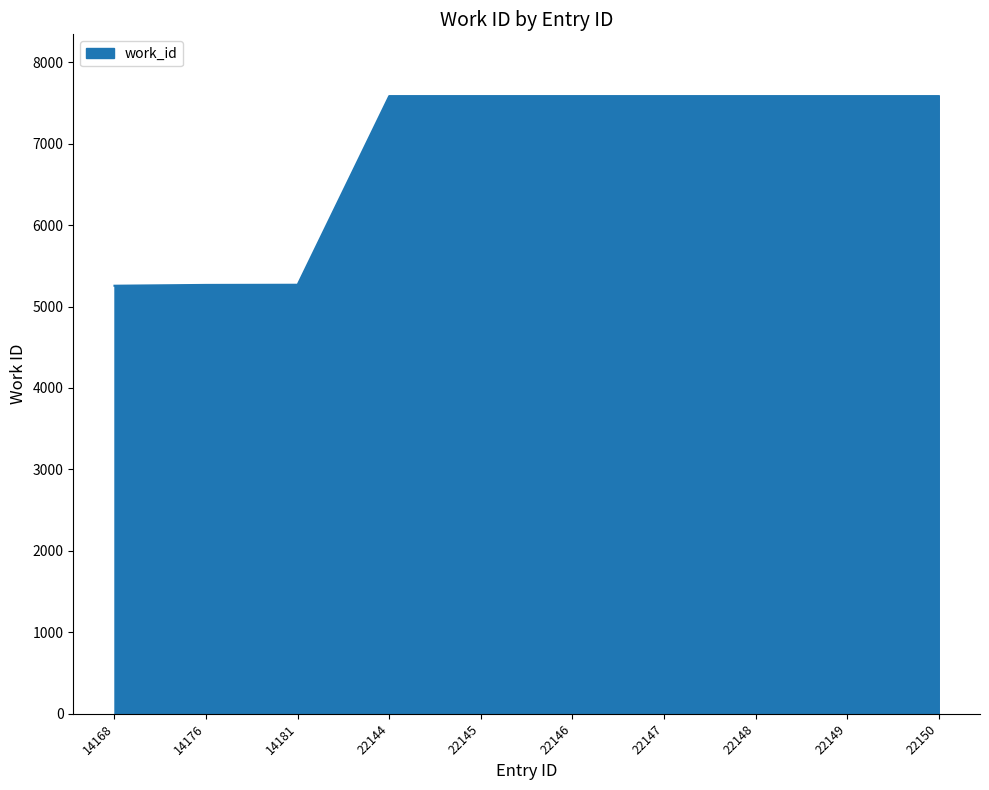

How many lines are shown in the chart?

1